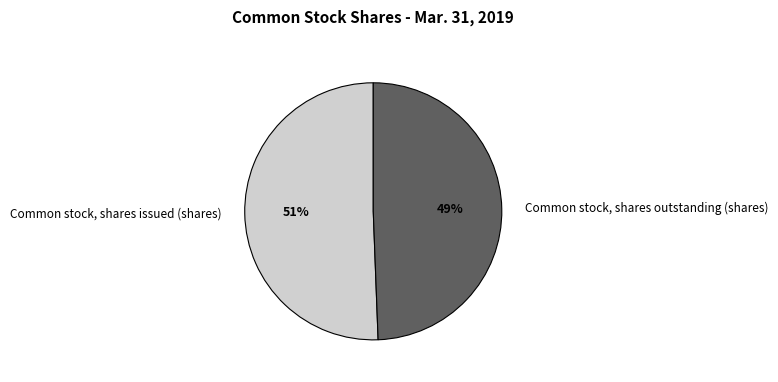

To the nearest percent, what is the combined percentage of Common stock, shares outstanding (shares) and Common stock, shares issued (shares)?

100%